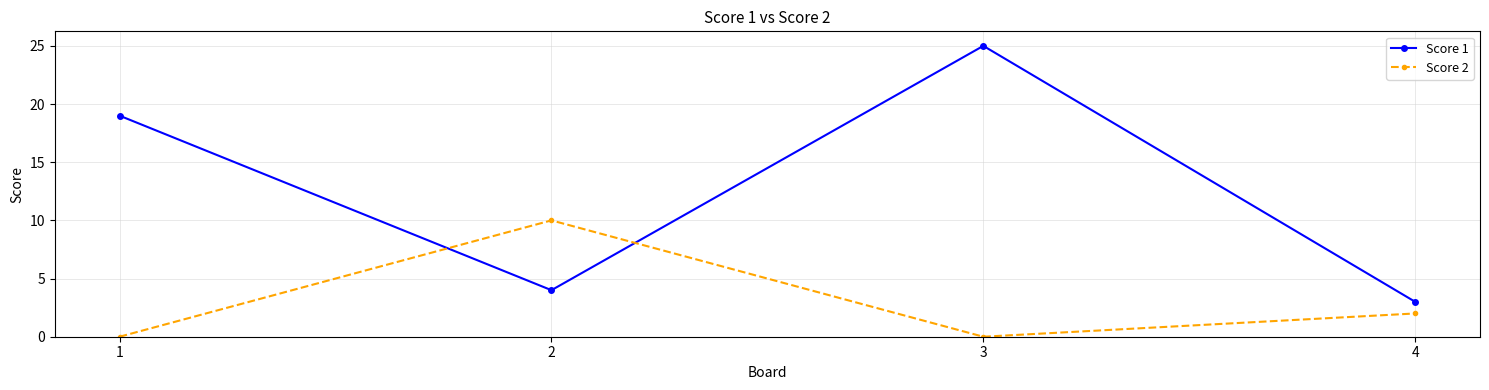

What is the sum of the Score 1 values at 2 and 1?

23